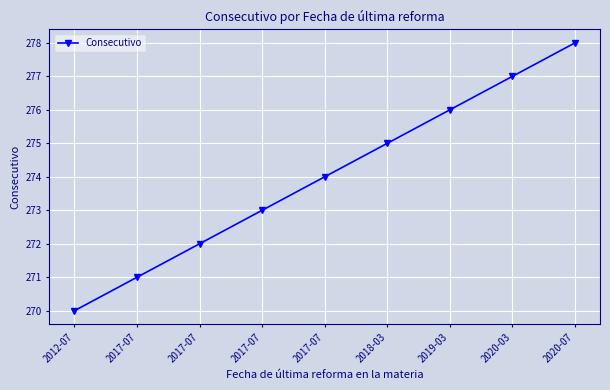

How many lines are shown in the chart?

1